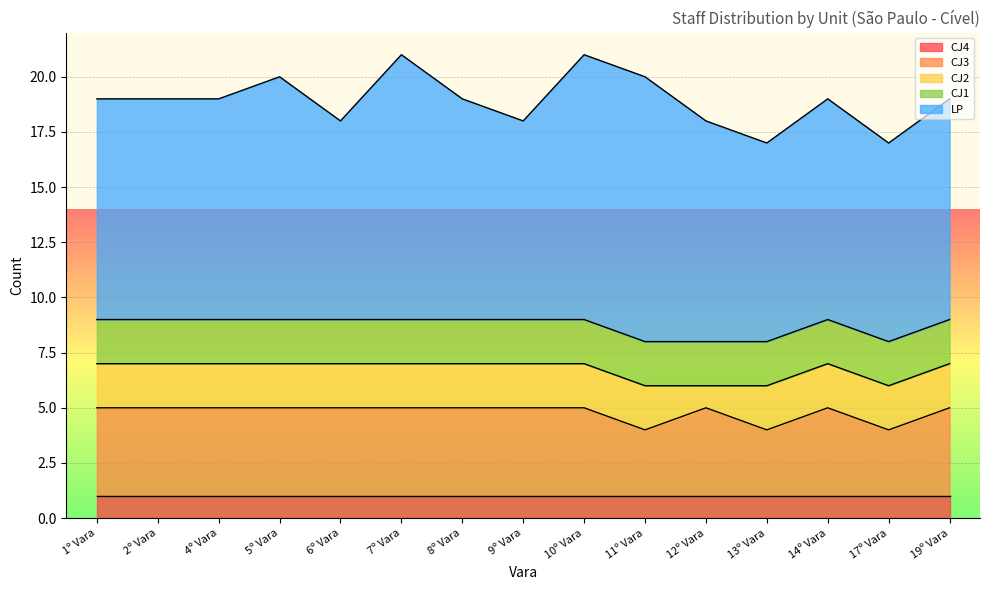

True or false: LP has a value of 6 at 19º Vara.

False